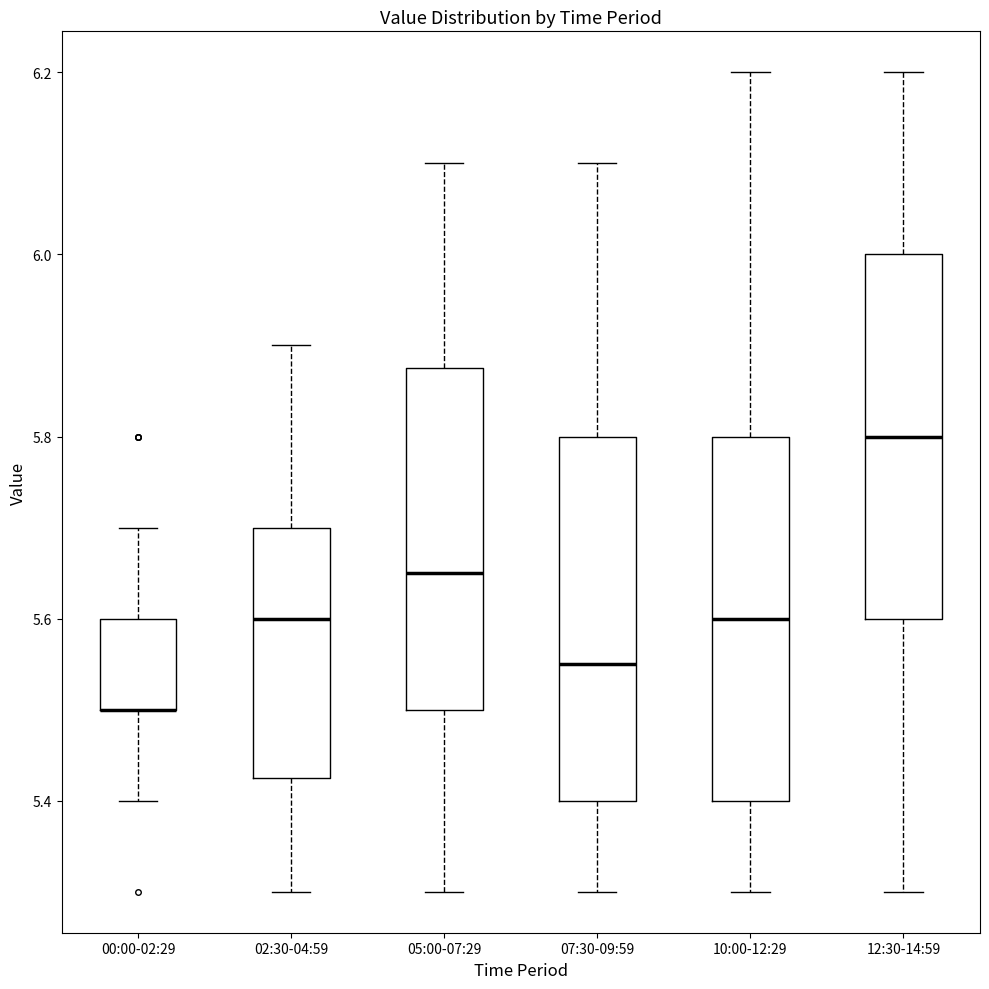

Reading left to right, transcribe this box plot: for each box, give where its median line is, the range the box spans, and where its two whiskers end, as read against the y-axis. The values are not printed on the chart, so give them approximately, as read against the axis.

00:00-02:29: median 5.50 (drawn on the box's lower edge), box 5.50 to 5.60, whiskers 5.40 to 5.70
02:30-04:59: median 5.60, box 5.42 to 5.70, whiskers 5.30 to 5.90
05:00-07:29: median 5.66, box 5.50 to 5.88, whiskers 5.30 to 6.10
07:30-09:59: median 5.56, box 5.40 to 5.80, whiskers 5.30 to 6.10
10:00-12:29: median 5.60, box 5.40 to 5.80, whiskers 5.30 to 6.20
12:30-14:59: median 5.80, box 5.60 to 6.00, whiskers 5.30 to 6.20